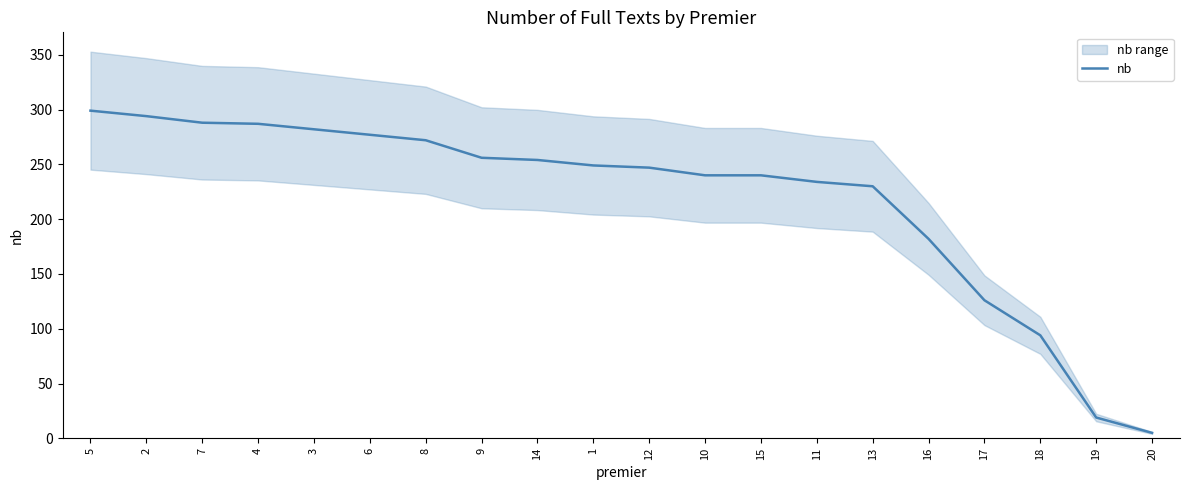

How many lines are shown in the chart?

1